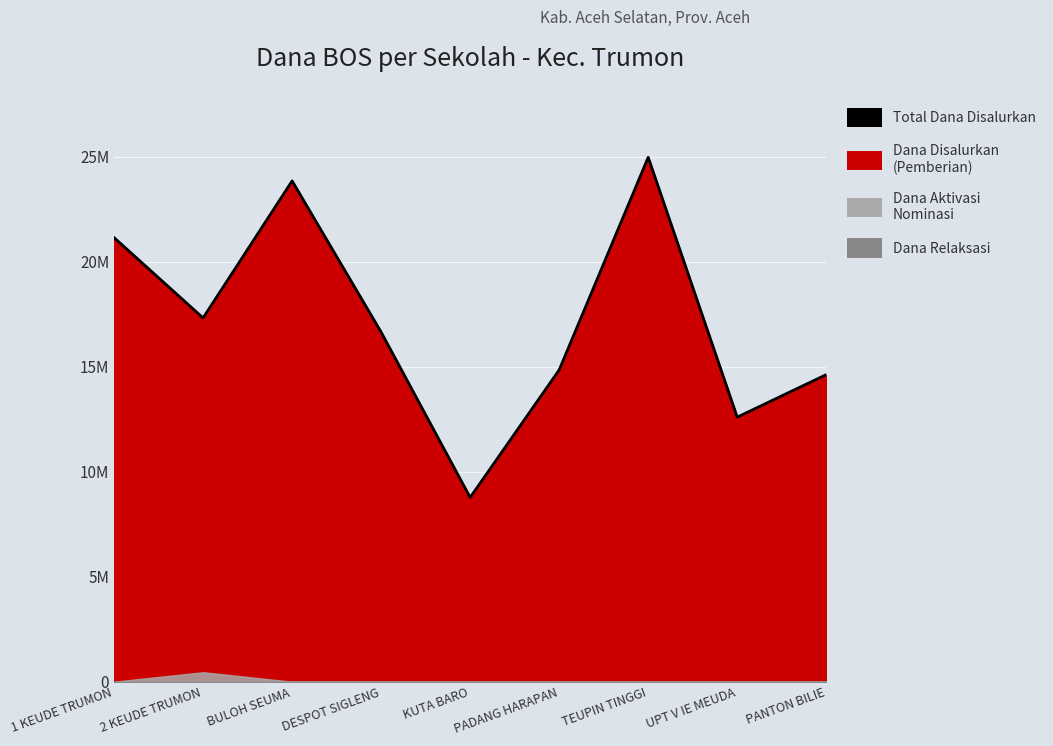

The value at PANTON BILIE is 14625000. True or false?

True